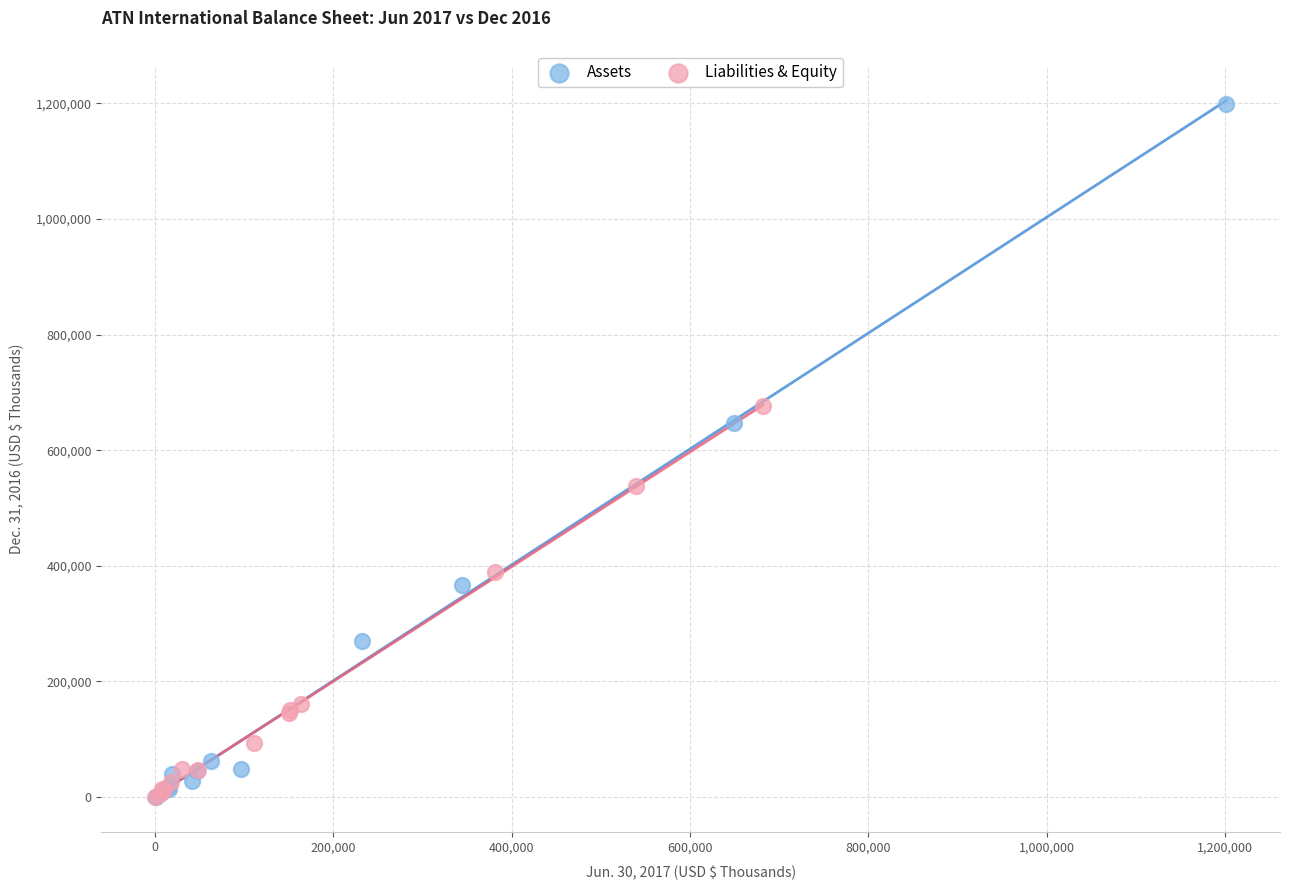

Which series has the largest Y range (max minus min)?

Assets